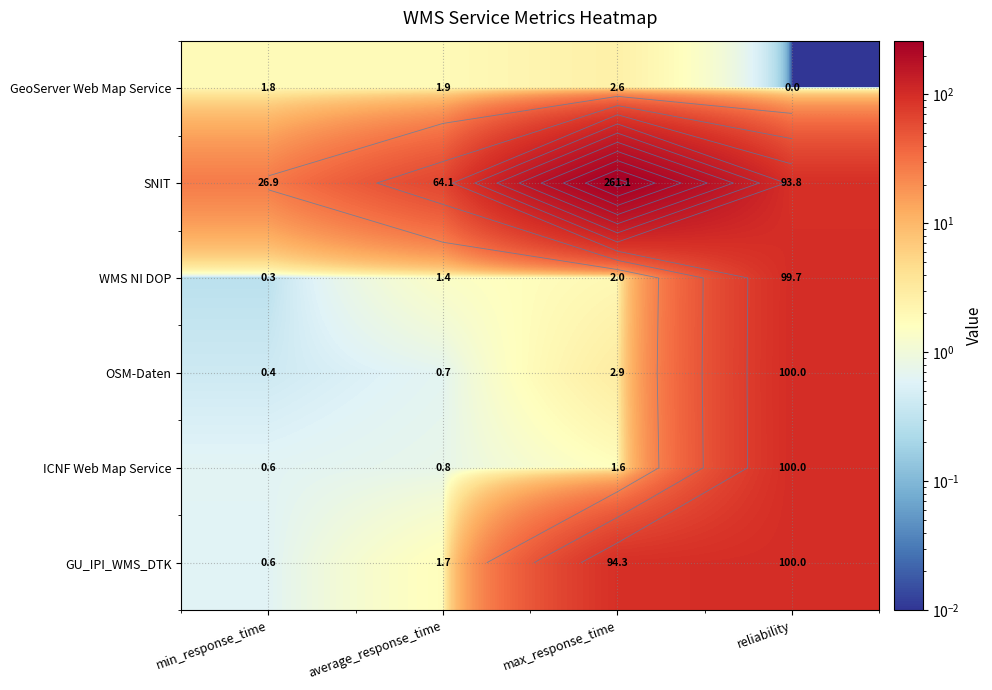

Which category has the lowest value in the SNIT series?

min_response_time